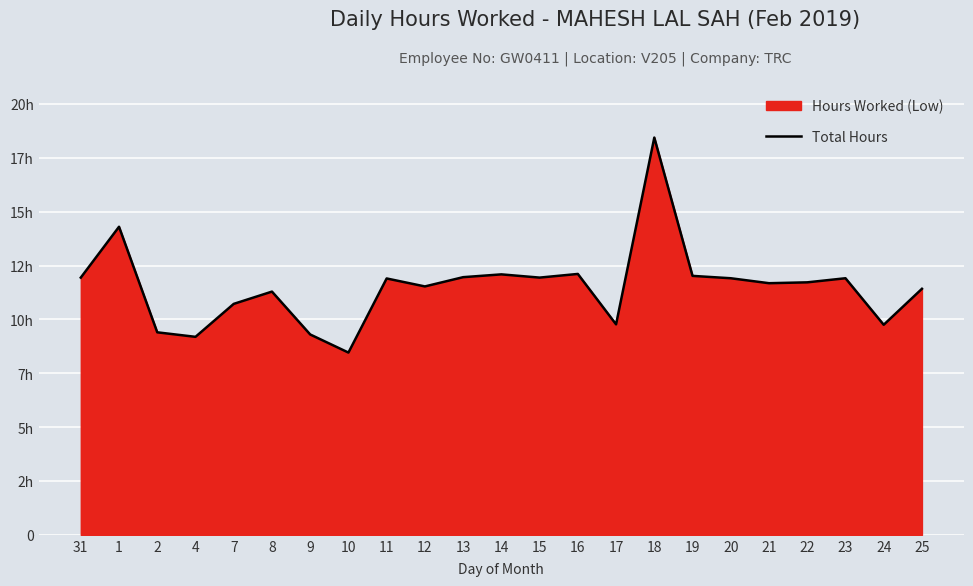

What is the label of the 1st point from the left?

31